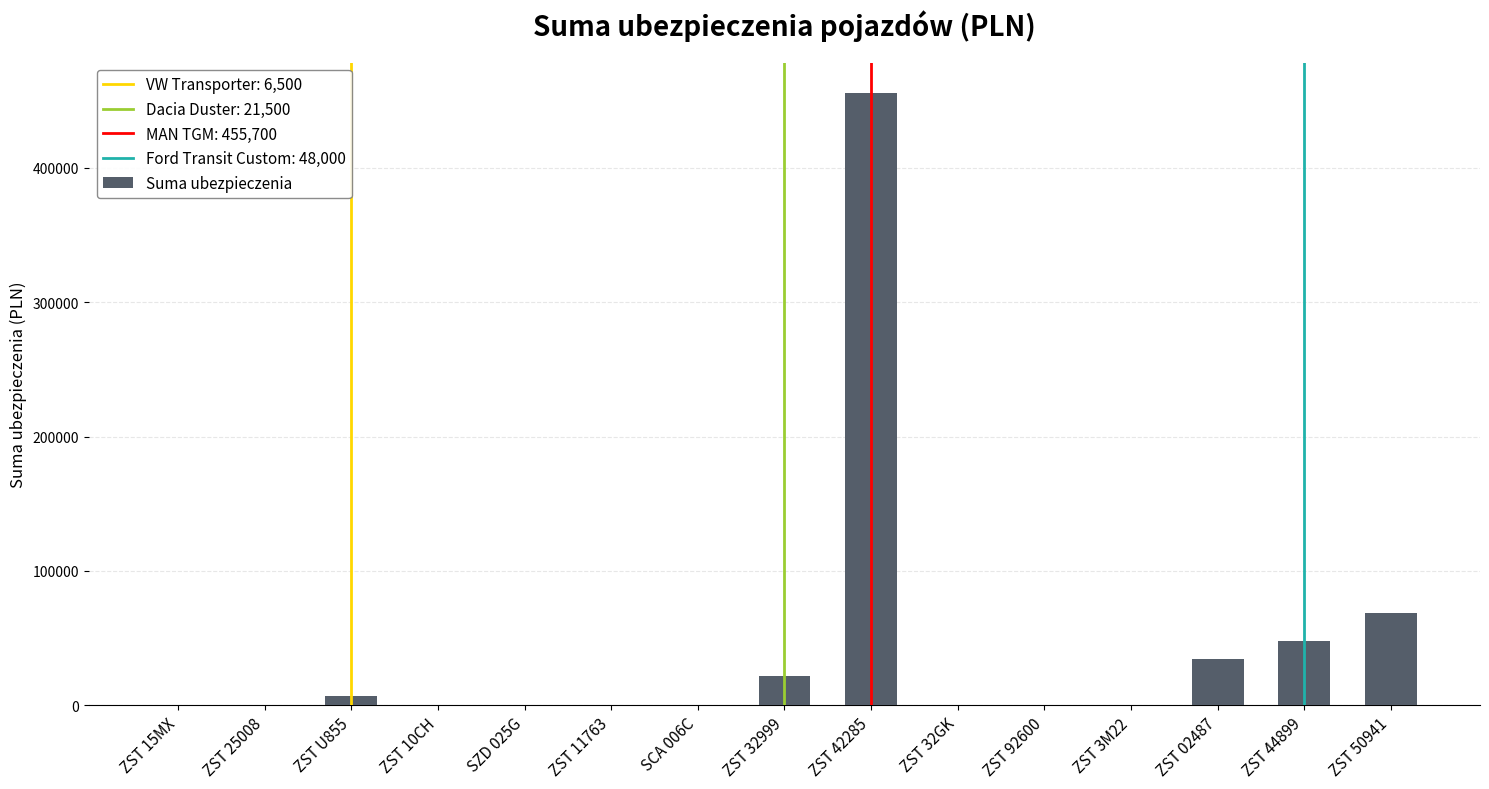

The chart shows a value of 49602 at ZST 02487. True or false?

False